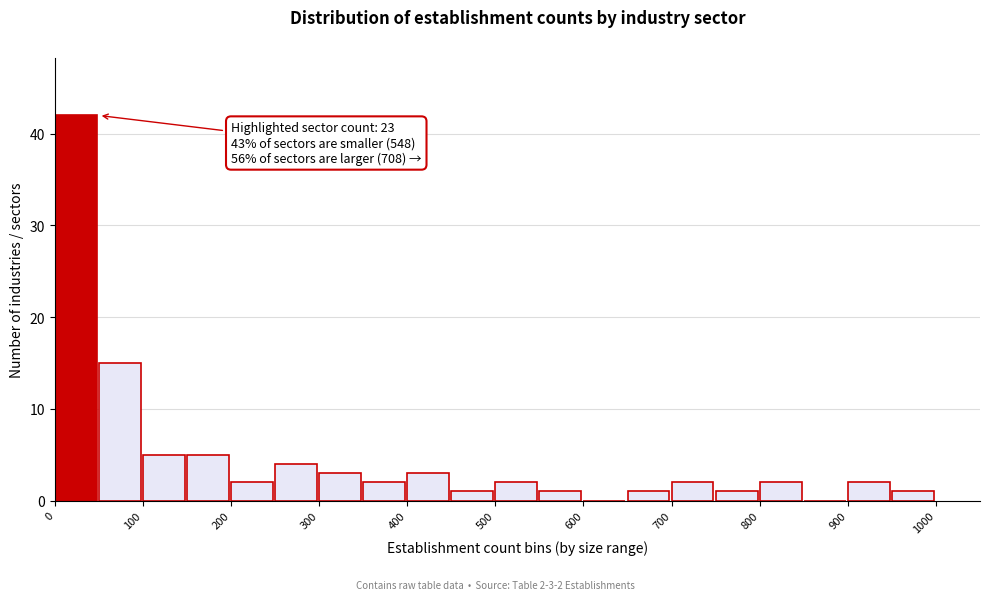

Which range on the x-axis has the tallest bar?

0 to 50